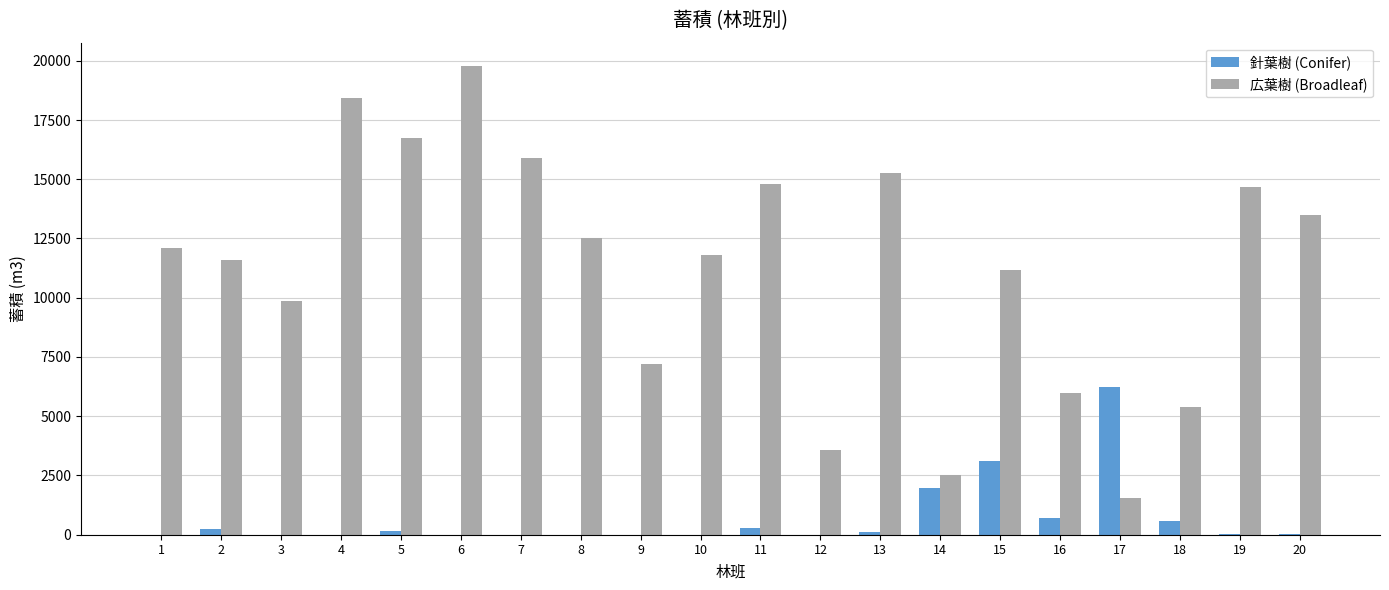

What is the sum of all 針葉樹 (Conifer) values?

13485